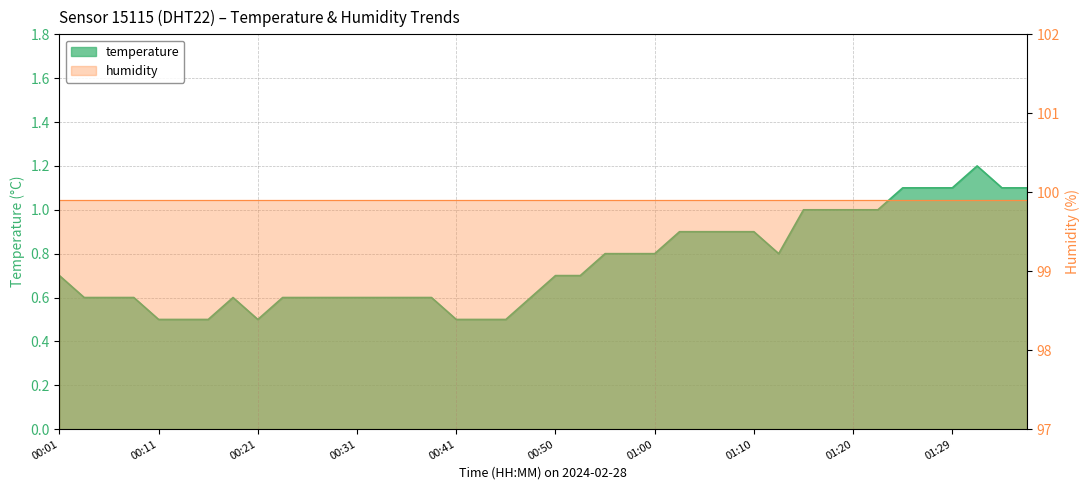

What is the difference between the maximum and minimum values?

0.7